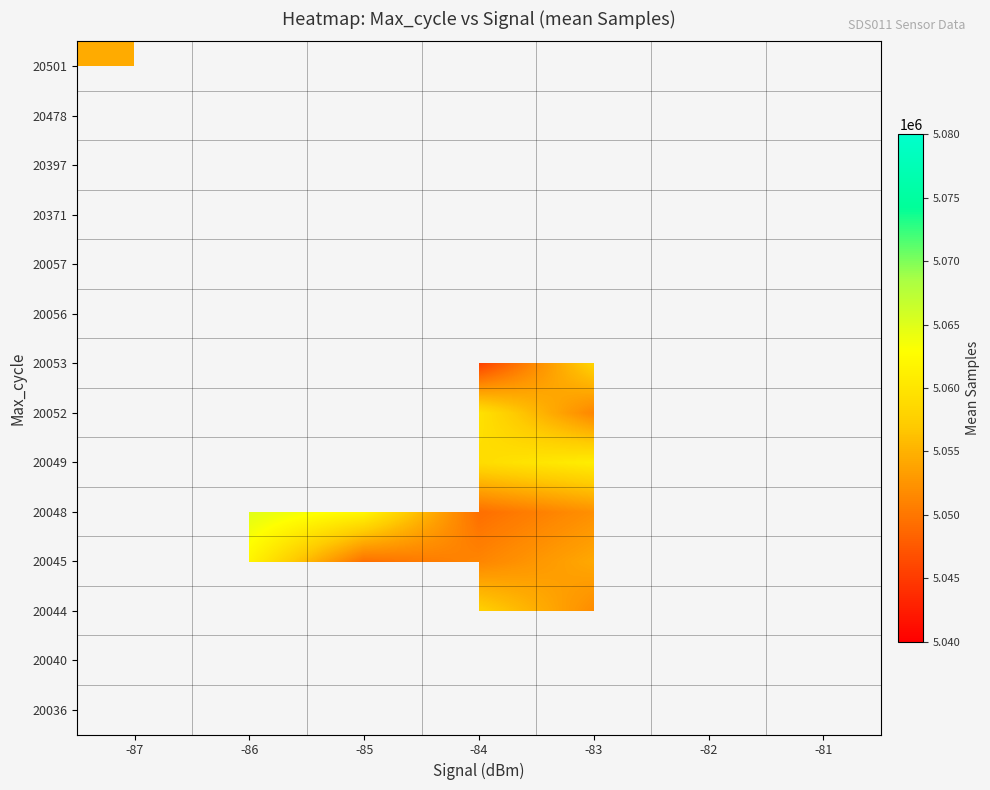

At which label is 20049 closest to 5053148?

-84